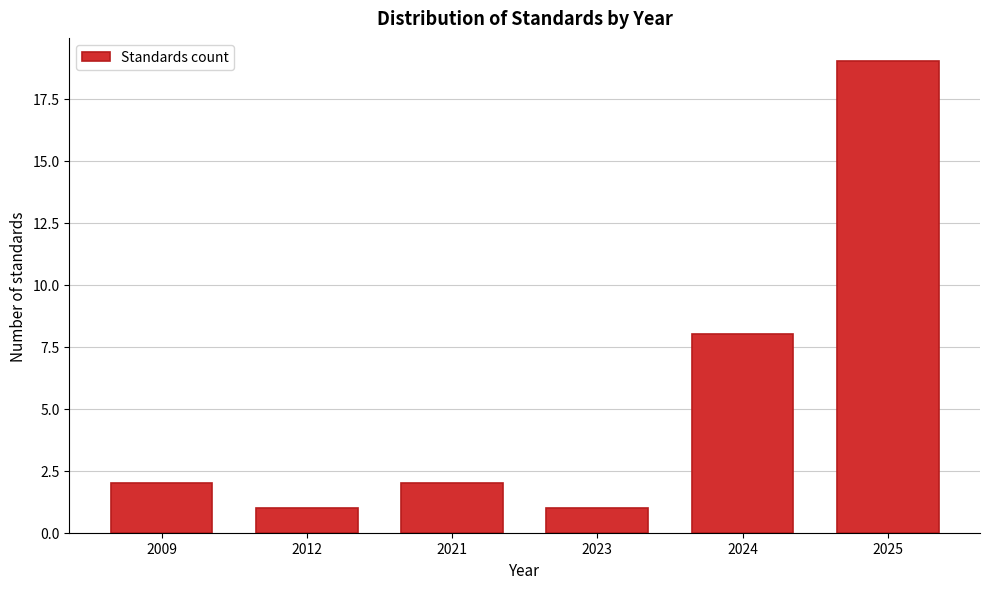

Reading left to right, list all the values displayed in this chart.

2	1	2	1	8	19